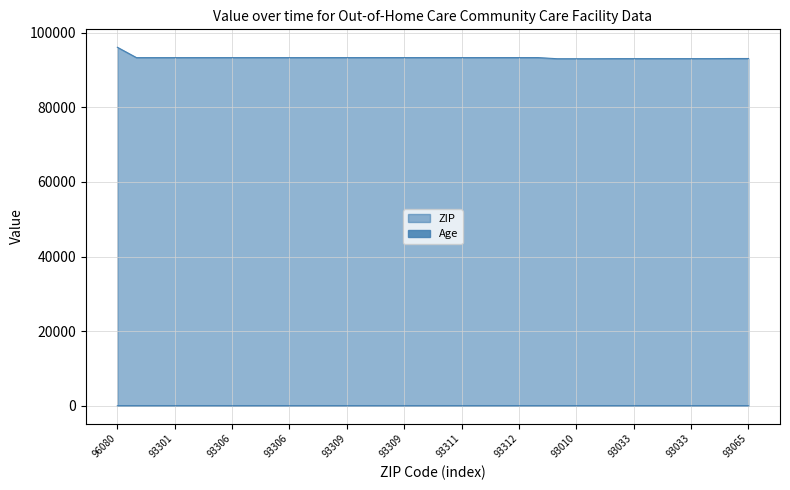

Where does the Age series first go above 20?

93304